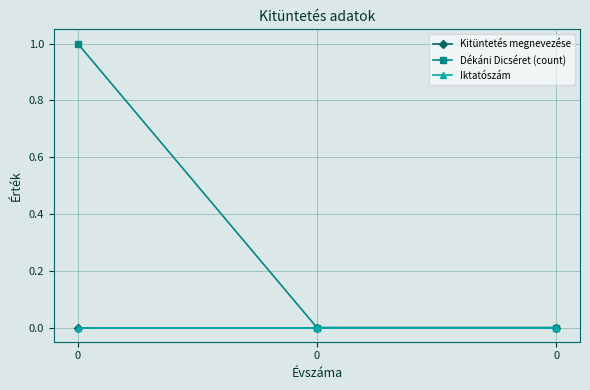

Reading left to right, extract all data points from this chart.

Kitüntetés megnevezése: 0	0	0
Dékáni Dicséret (count): 1	0	0
Iktatószám: 0	0	0